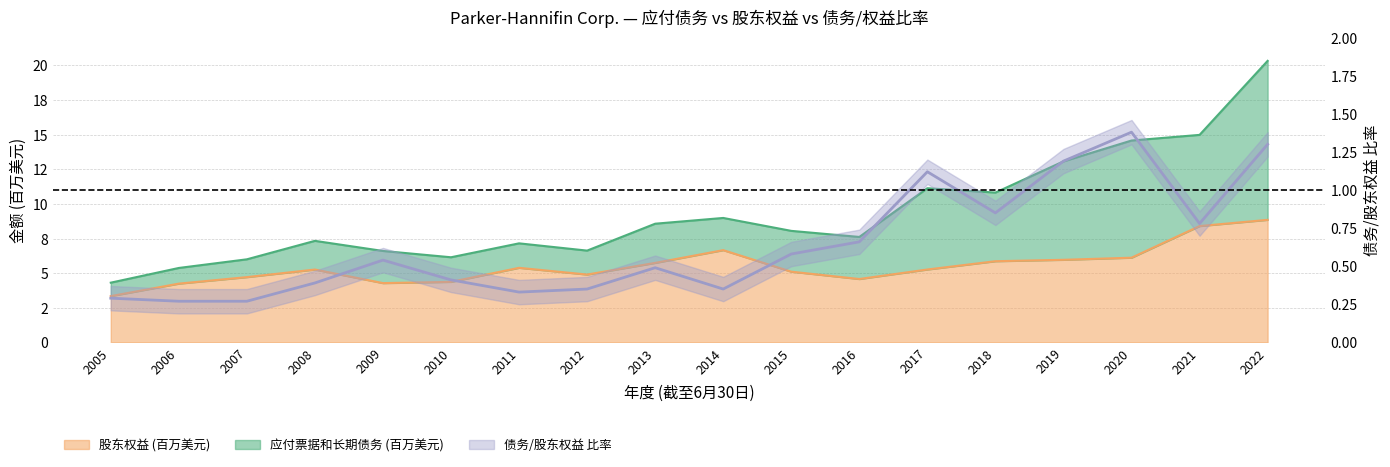

True or false: 债务与股东权益比率 and 股东权益 cross at least once.

False